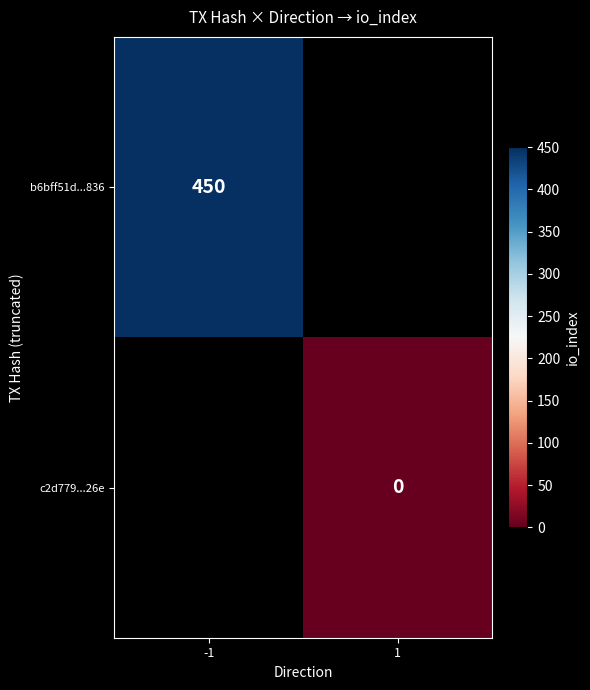

True or false: b6bff51d...836 has a value of 249 at -1.

False